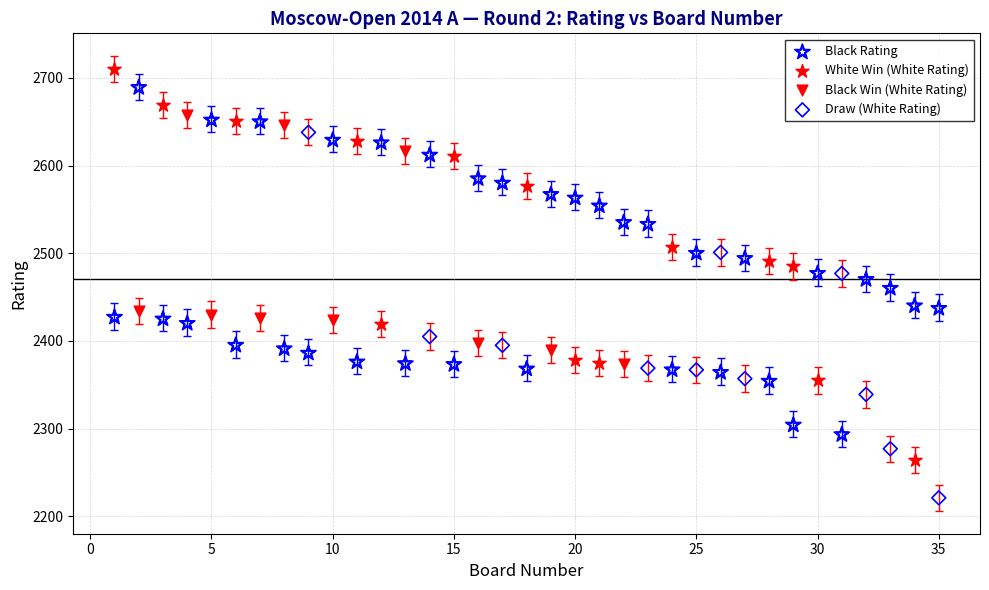

Which series has the largest Y range (max minus min)?

White Win (White Rating)